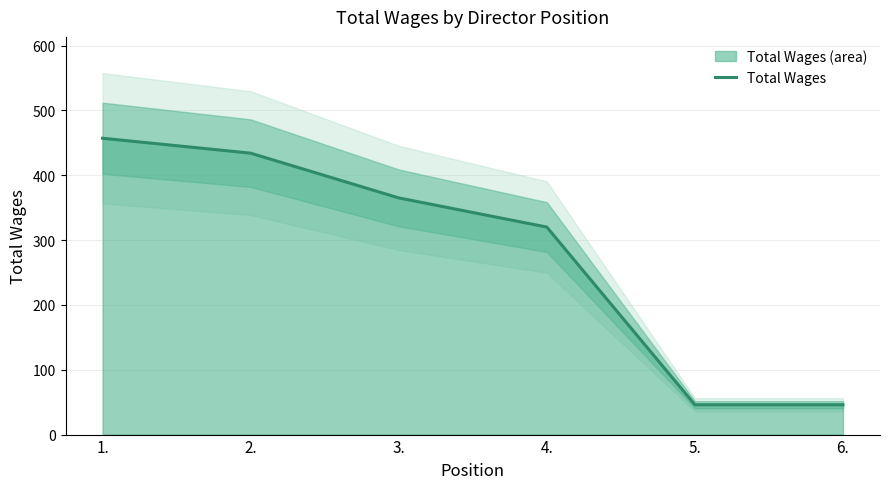

Reading left to right, list all the values displayed in this chart.

457	434	365	320	46	46